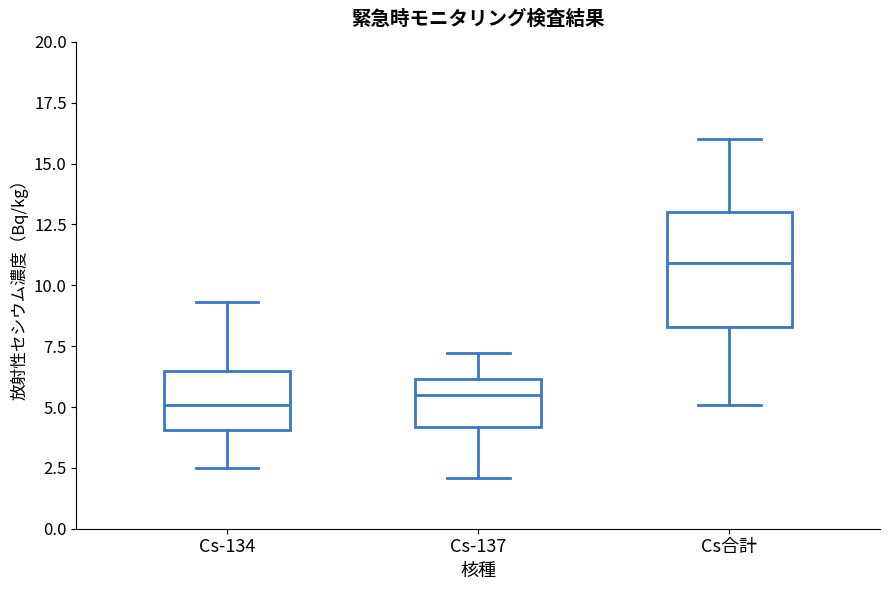

Comparing the boxes themselves (not the whiskers), which one is the tallest?

Cs合計